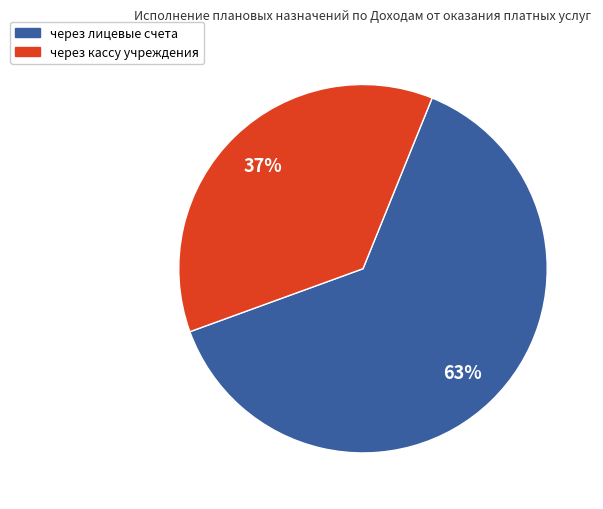

Is there a majority slice in this chart?

Yes